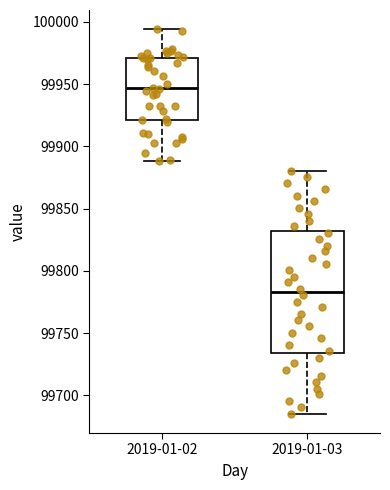

Which box is the tallest, from its lower edge to its upper edge?

2019-01-03